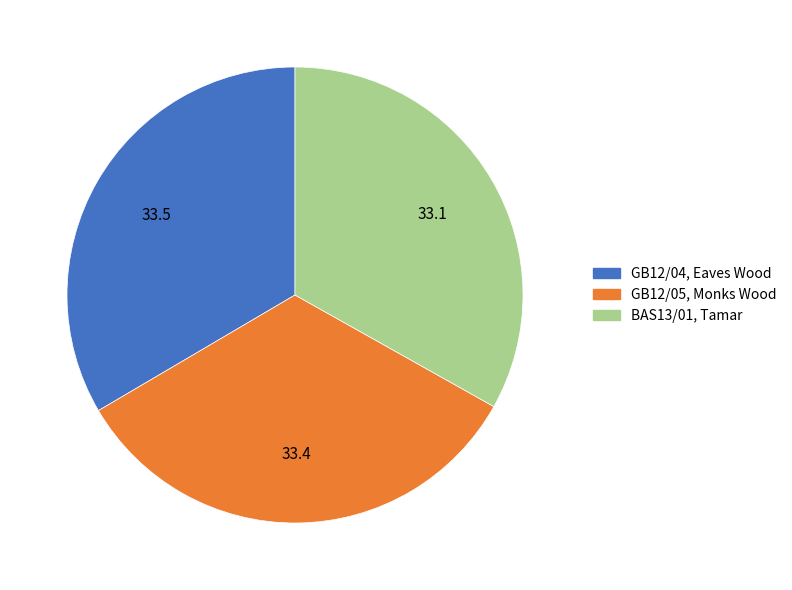

True or false: GB12/05, Monks Wood accounts for 33% of the total.

True